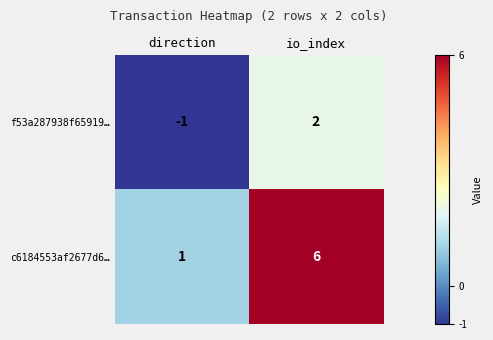

Reading left to right, what are all the values shown in this chart?

f53a287938f65919…: -1	2
c6184553af2677d6…: 1	6